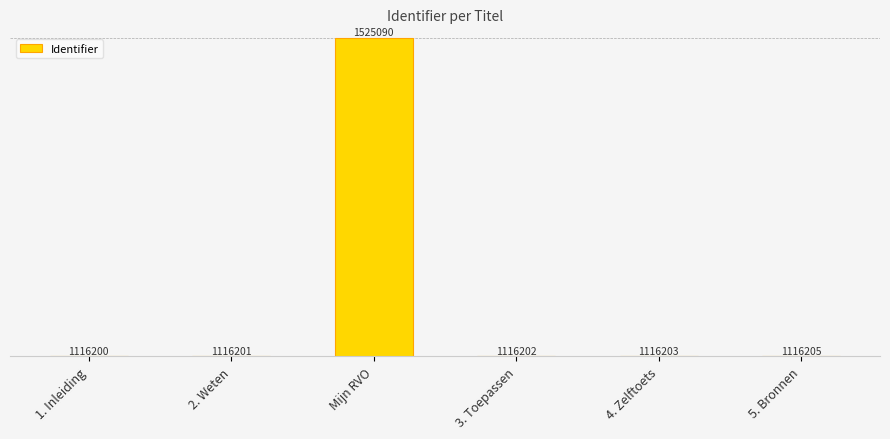

How many distinct data groups are displayed?

1